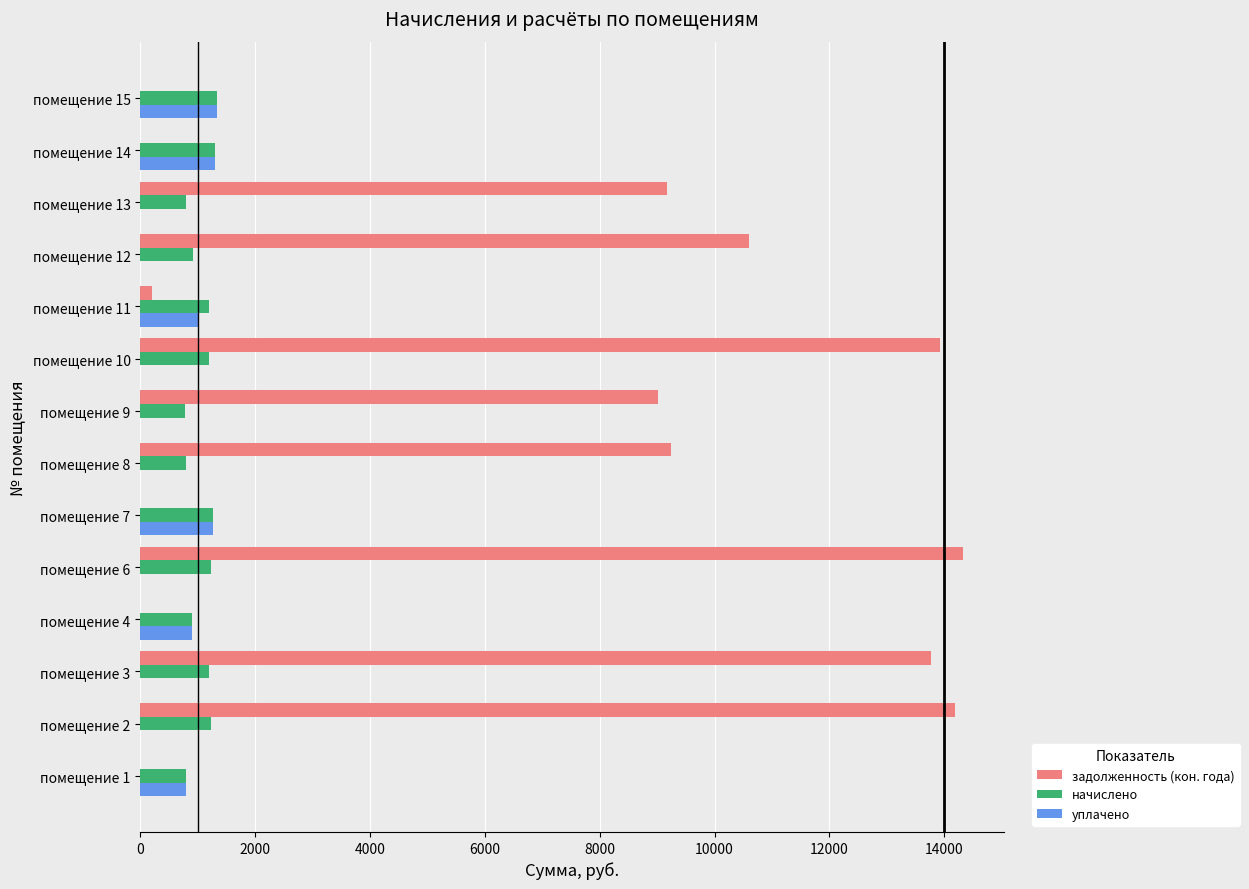

What is the maximum value shown in the chart?

14327.0